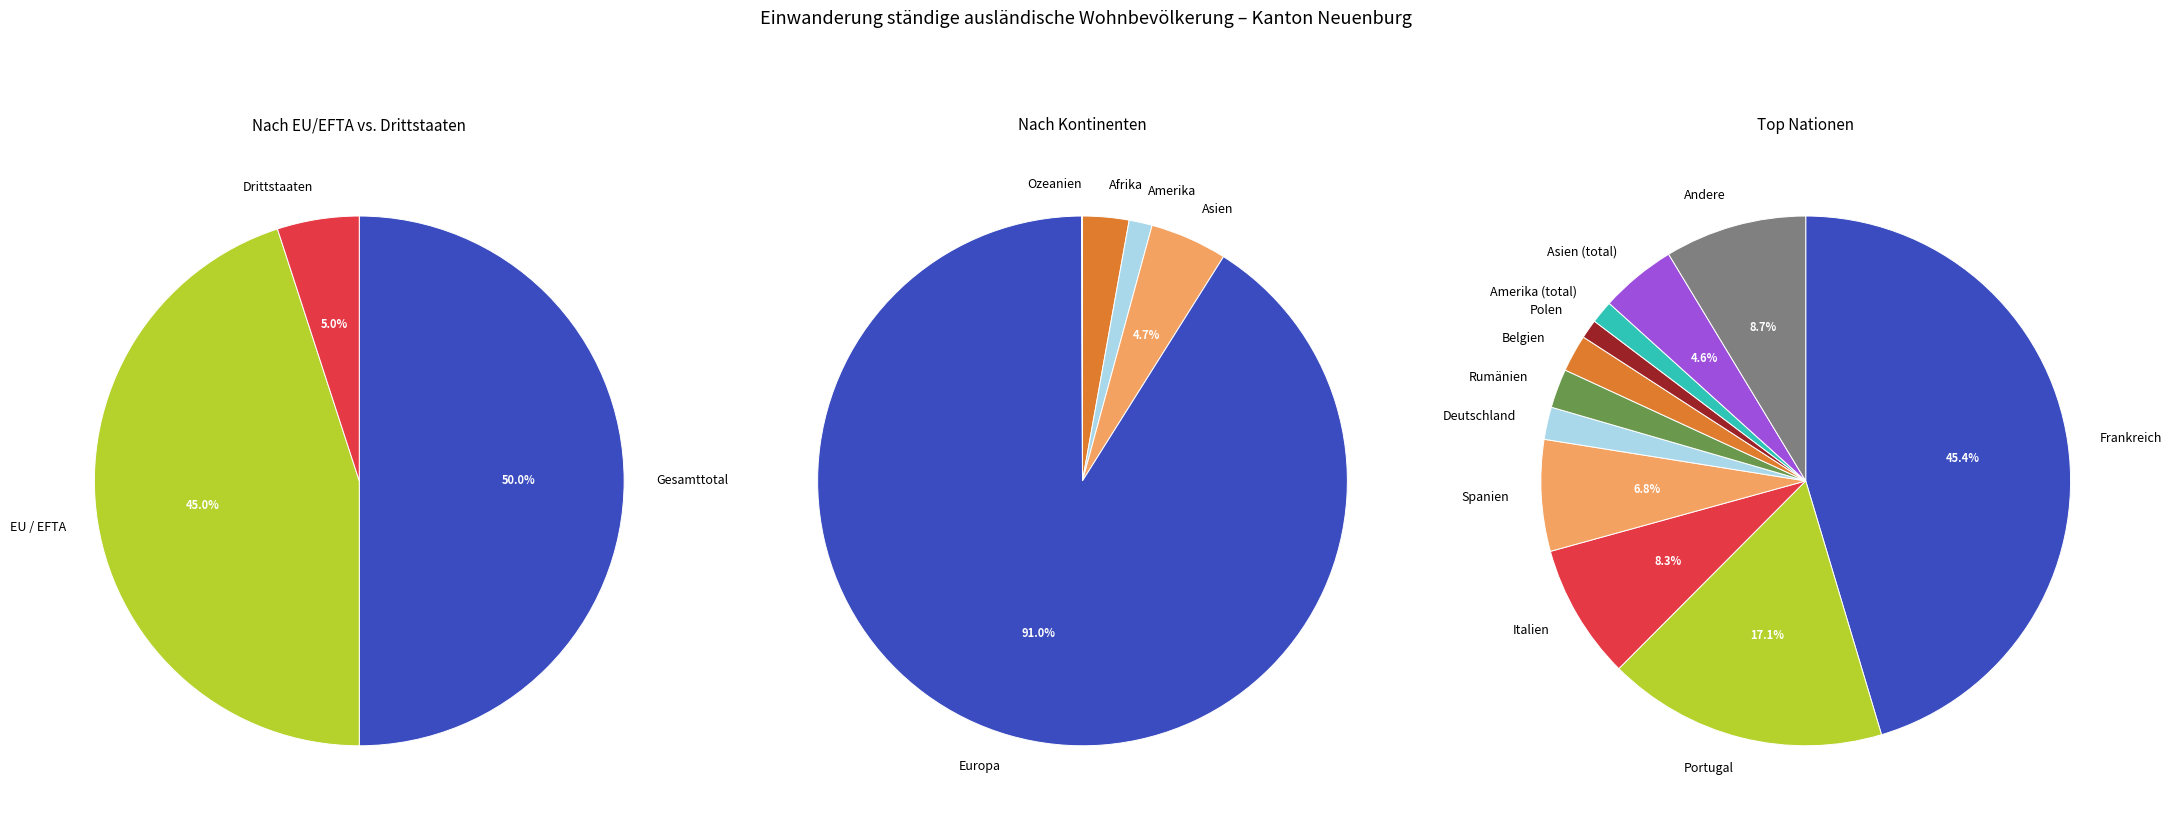

Does Gesamttotal account for over 50% of the chart?

No